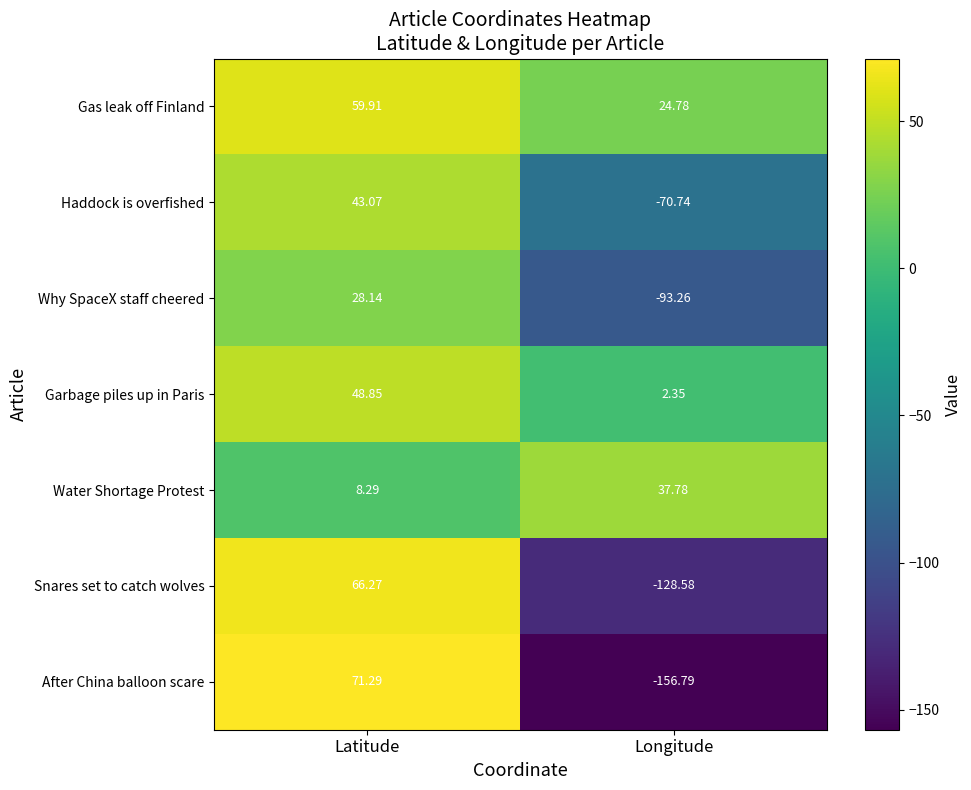

Which series has the largest range (max minus min)?

After China balloon scare